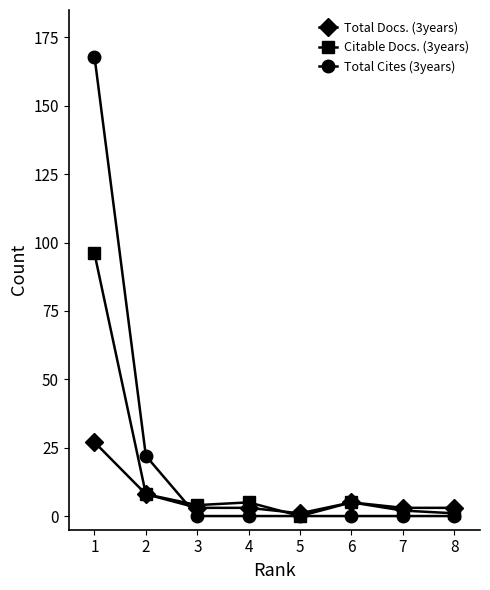

The value of Citable Docs. (3years) at 1 is 96. True or false?

True